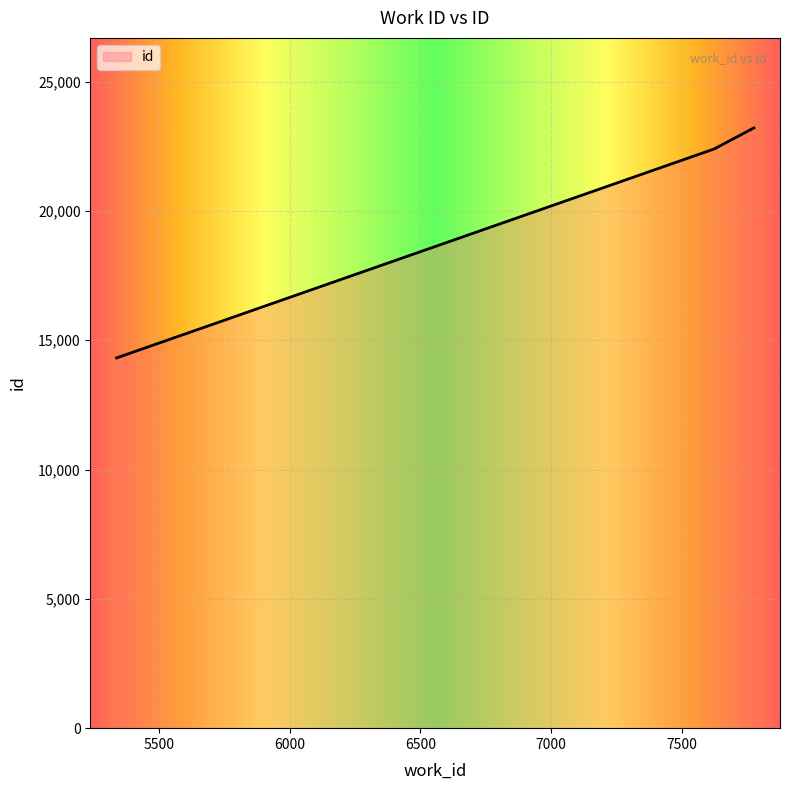

The chart shows a value of 22419 at 7629. True or false?

True